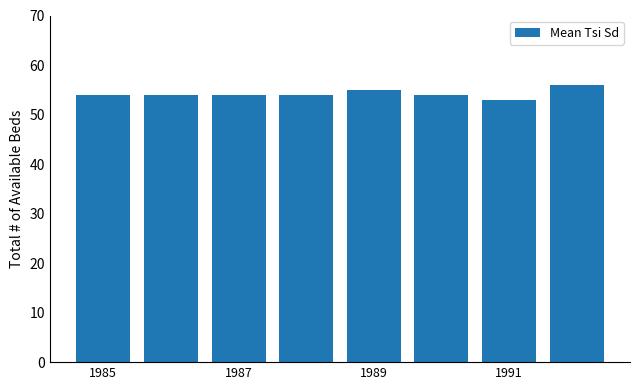

What is the difference between the second highest and second lowest values?

1